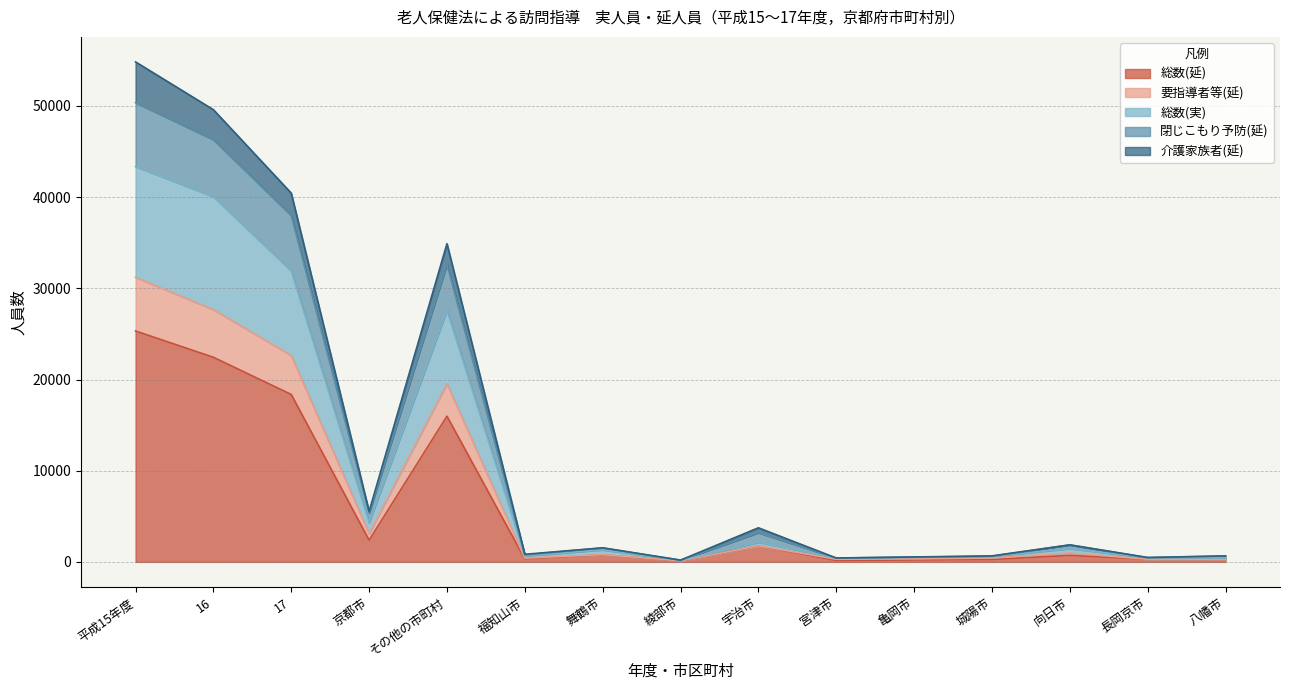

Where is the first local maximum for 介護家族者(延)?

その他の市町村